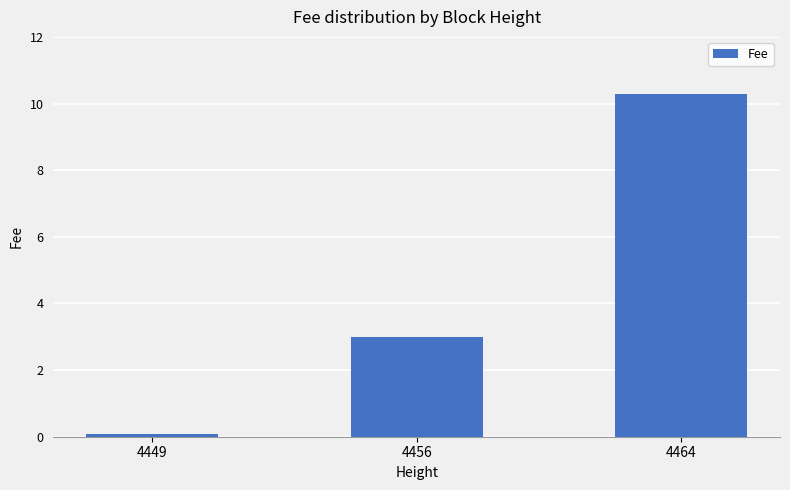

At which label does the data first exceed 3?

4456